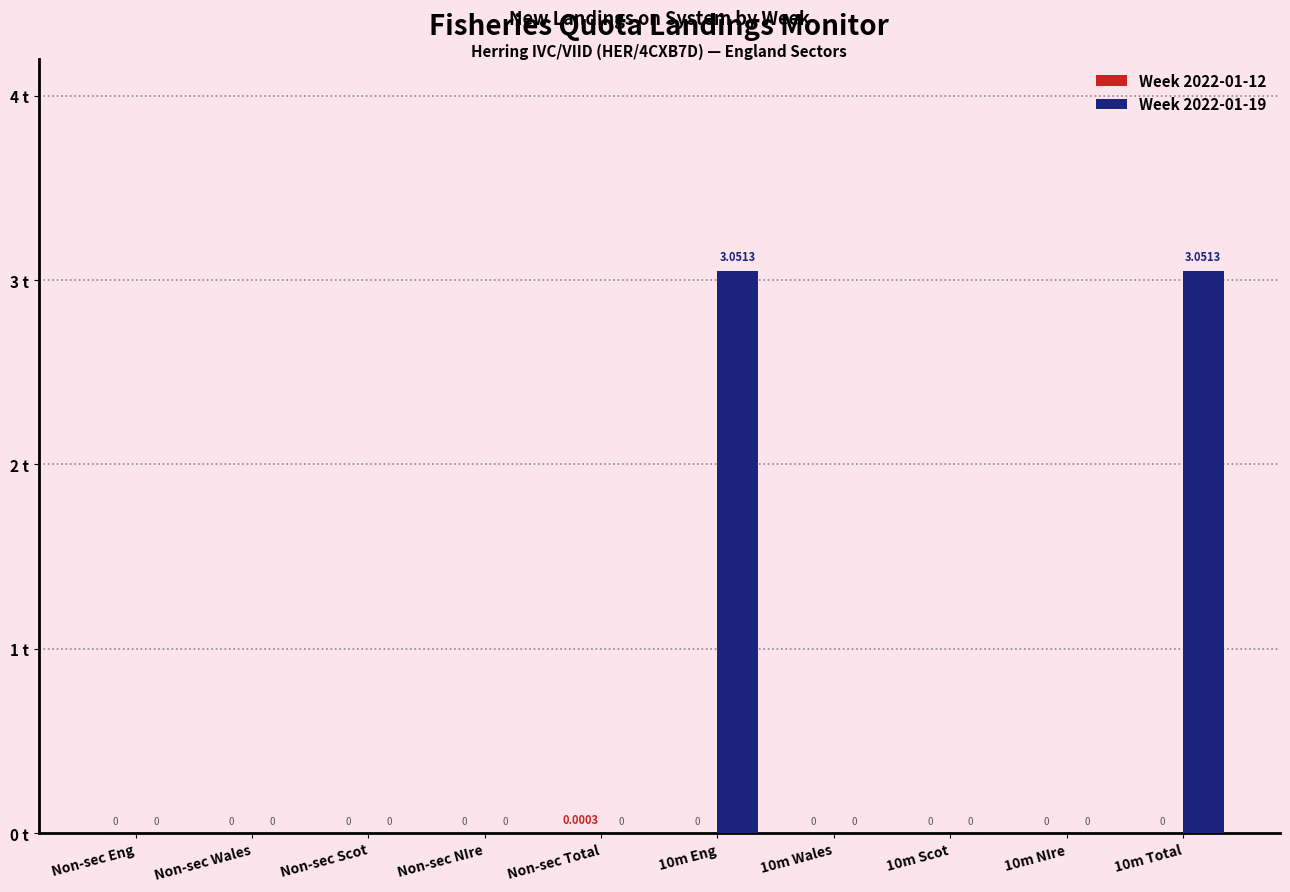

Which series has the widest spread of values?

Week 2022-01-19